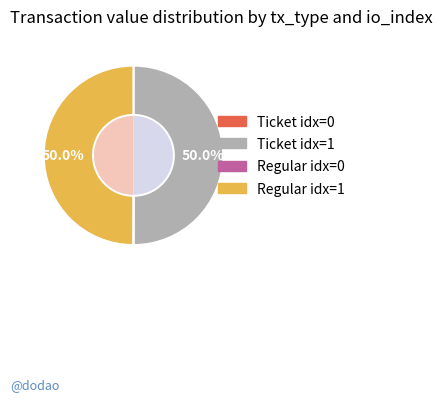

Rank the categories by value from lowest to highest.

Ticket (io_index=0), Regular (io_index=0), Ticket (io_index=1), Regular (io_index=1)